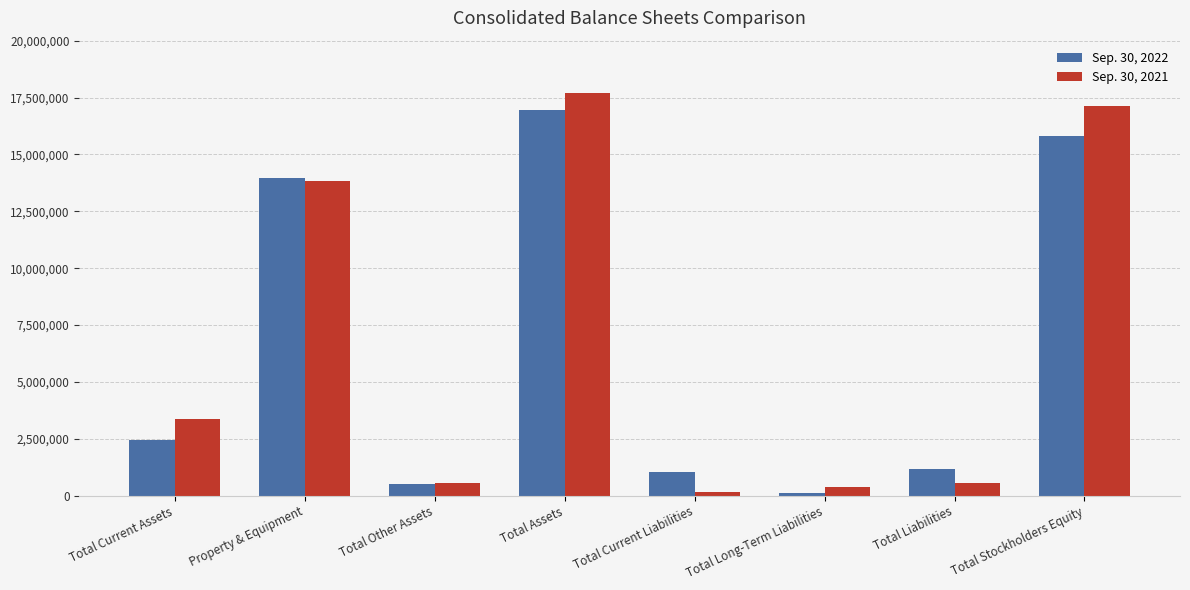

The Sep. 30, 2021 series shows 544396 at Total Other Assets. True or false?

True